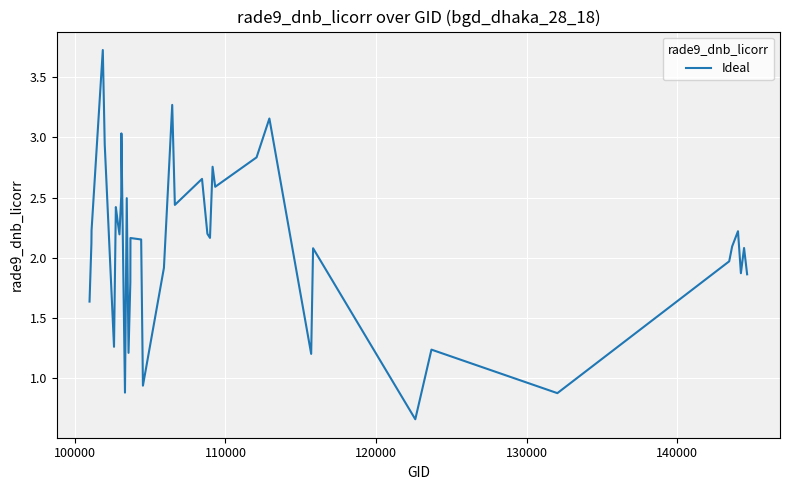

What is the maximum value shown in the chart?

3.7